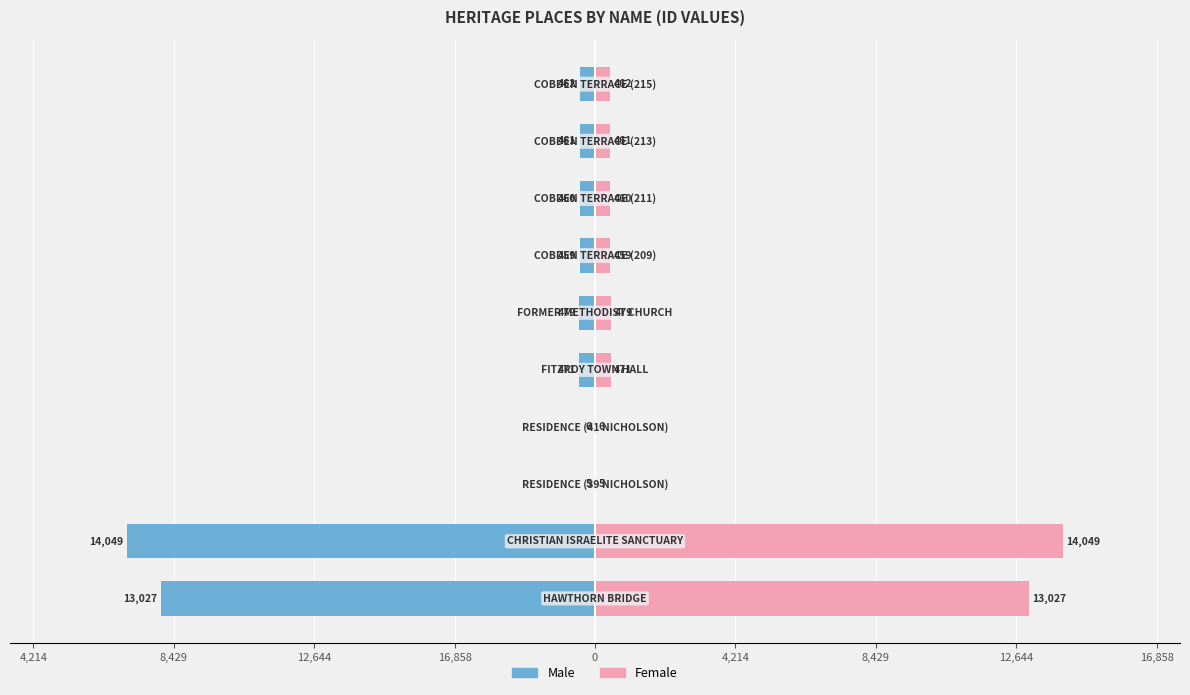

Rank the series by their maximum value, from lowest to highest.

Male, Female